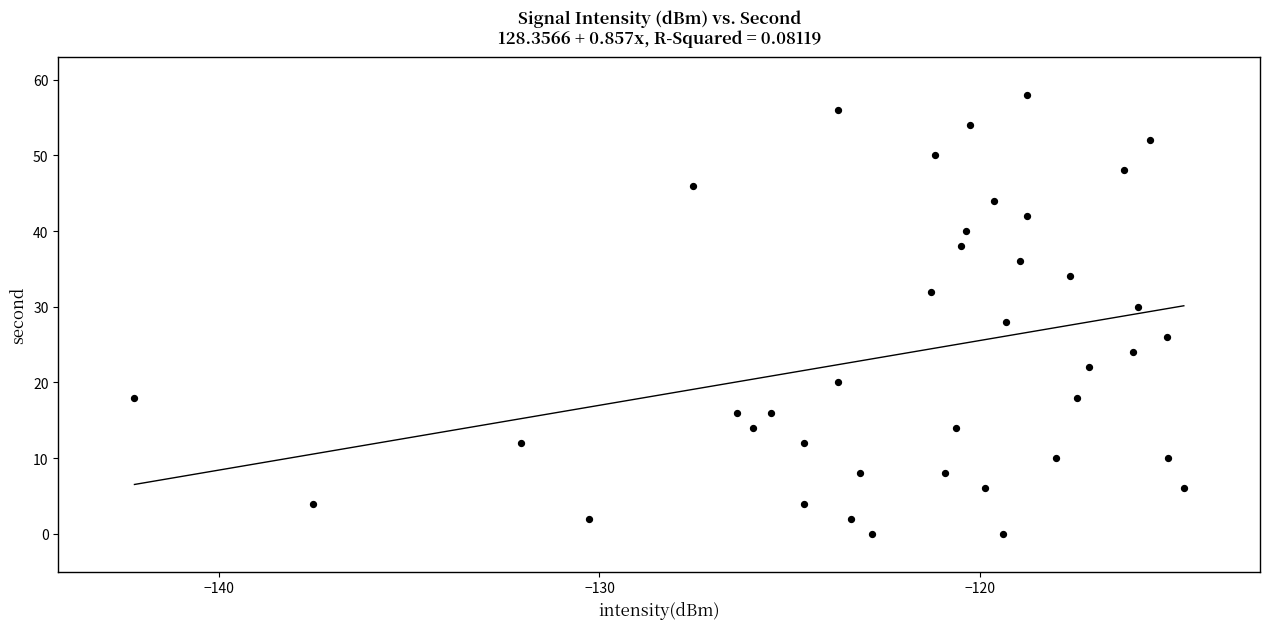

What is the range of Y values (max minus min)?

58